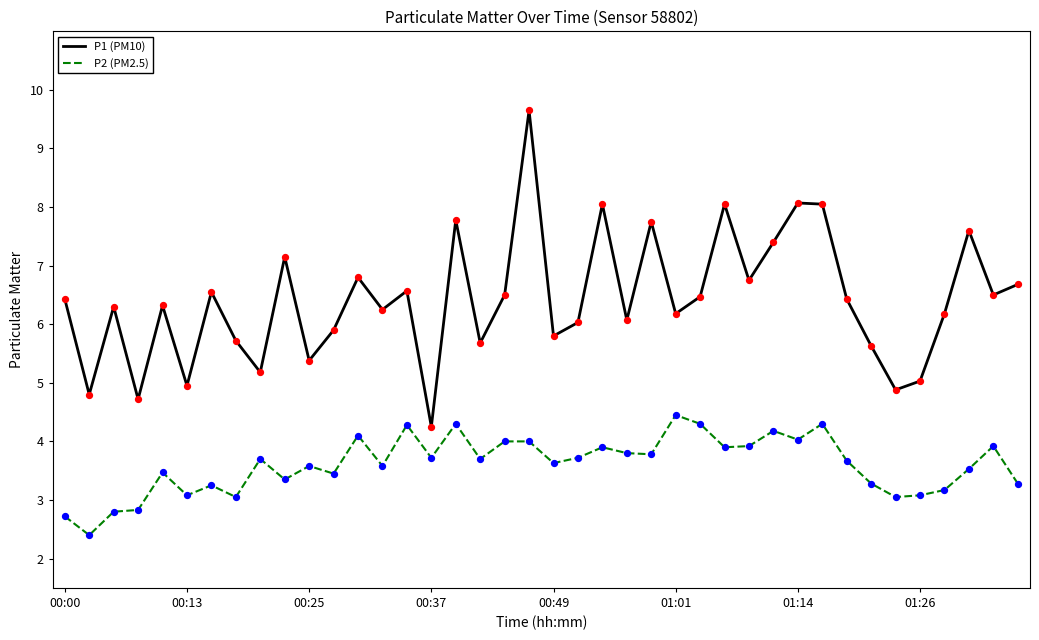

Which series has the widest spread of values?

P1 (PM10)